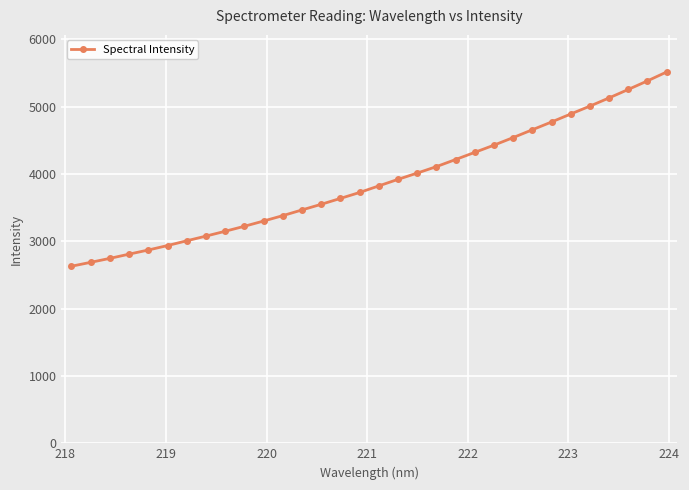

What is the minimum value shown in the chart?

2630.4